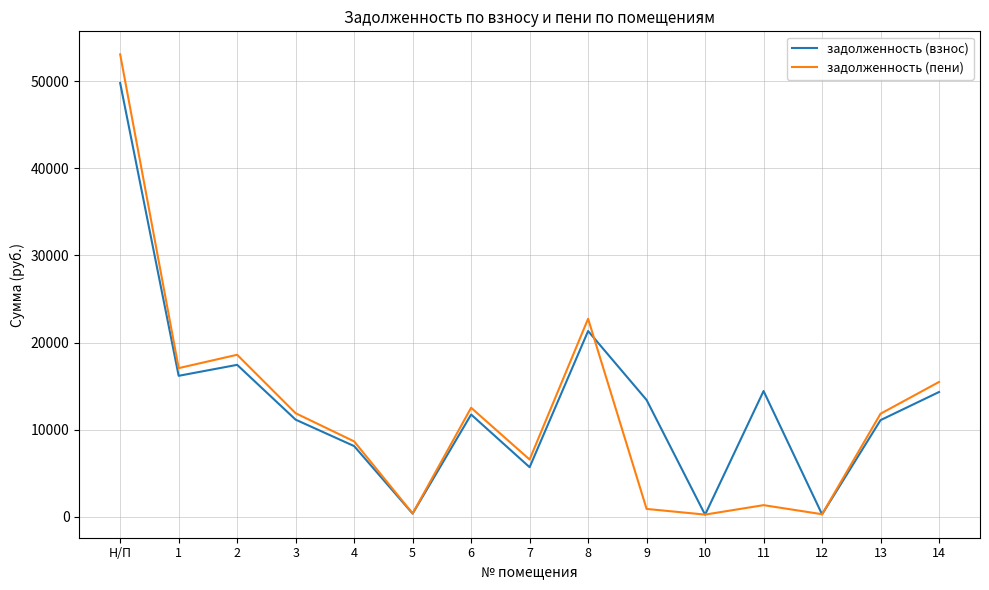

What is the maximum value shown in the chart?

53064.4